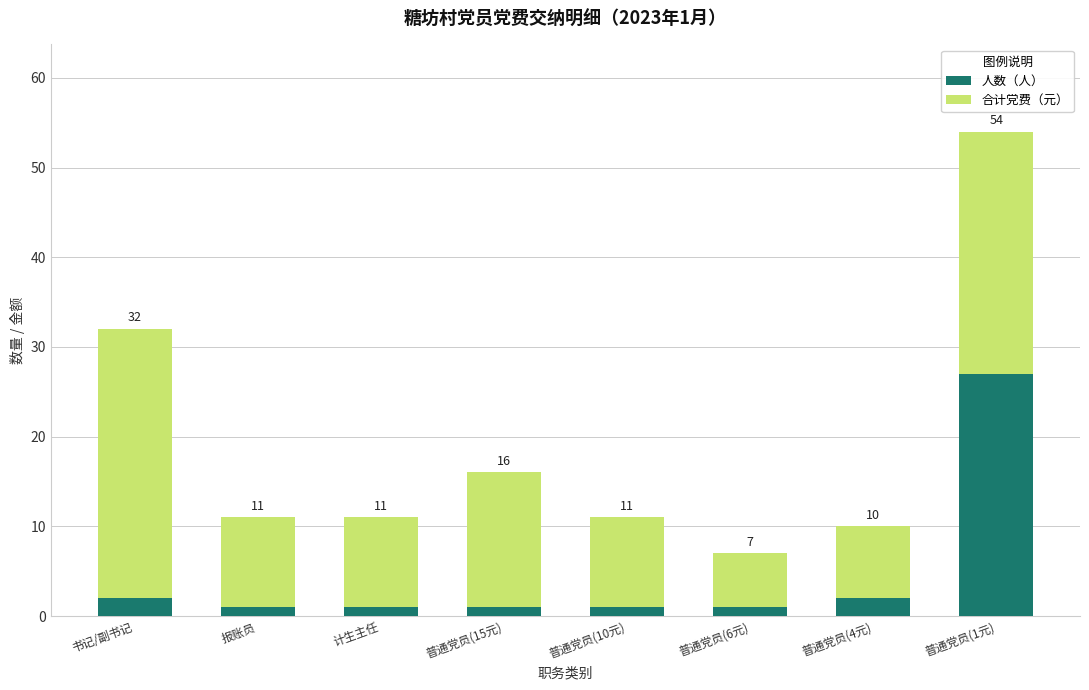

Which series changed the most between 普通党员(15元) and 普通党员(6元)?

合计党费（元）